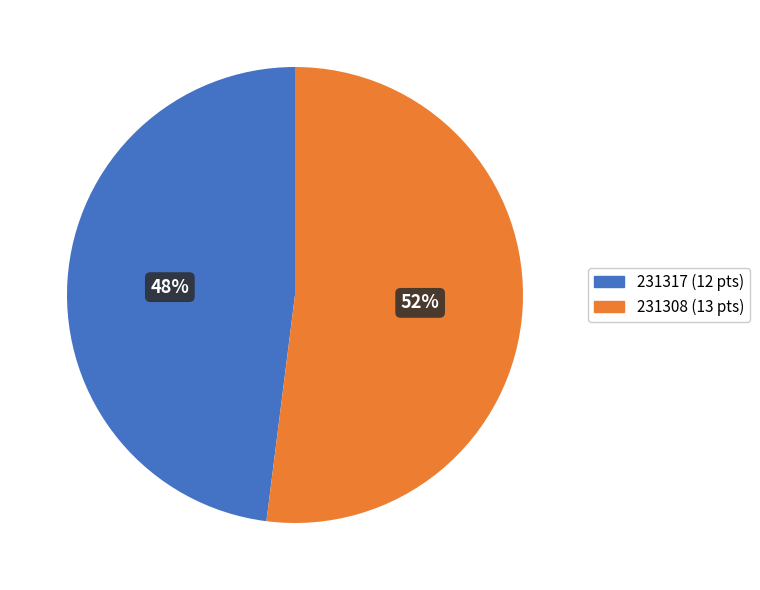

How many segments does this pie chart have?

2